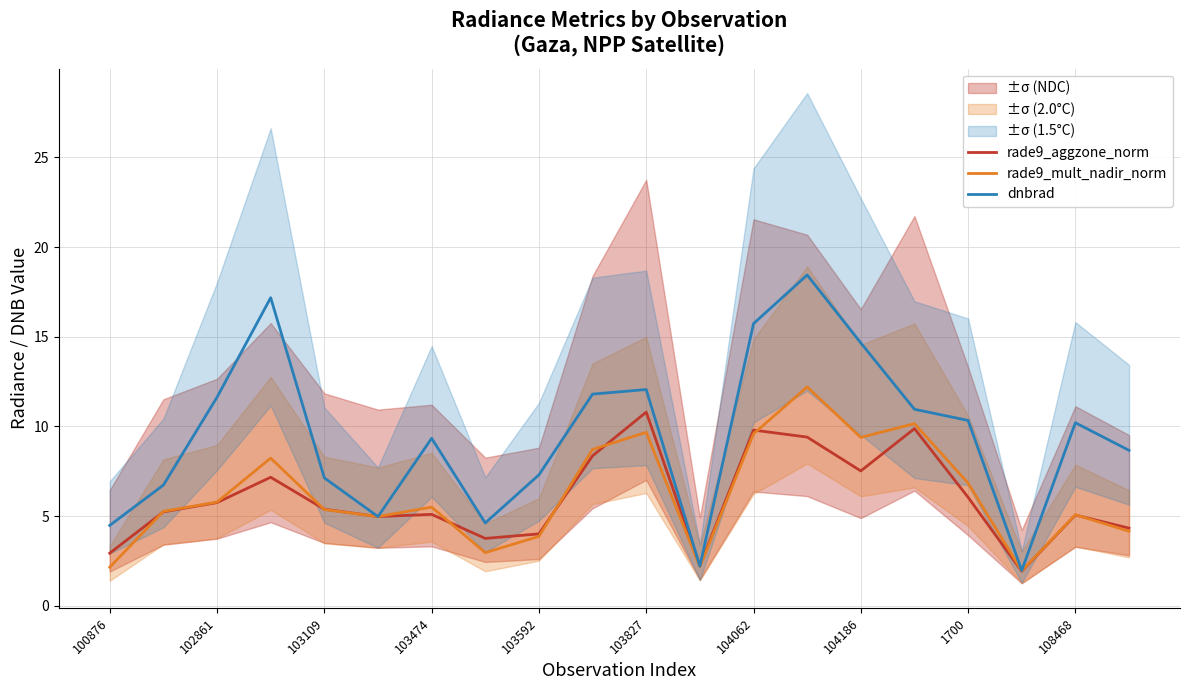

Reading right to left, transcribe all the data shown in this chart.

rade9_aggzone_norm: 4.3	5.1	1.9	6.0	9.9	7.5	9.4	9.8	2.2	10.8	8.4	4.0	3.8	5.1	5.0	5.4	7.2	5.8	5.2	2.9
rade9_mult_nadir_norm: 4.2	5.1	1.9	6.8	10.2	9.4	12.2	9.6	2.2	9.7	8.7	3.9	3.0	5.5	5.0	5.4	8.2	5.8	5.3	2.1
dnbrad: 8.7	10.2	2.0	10.3	11.0	14.7	18.4	15.7	2.2	12.1	11.8	7.3	4.6	9.3	5.0	7.1	17.2	11.6	6.7	4.5